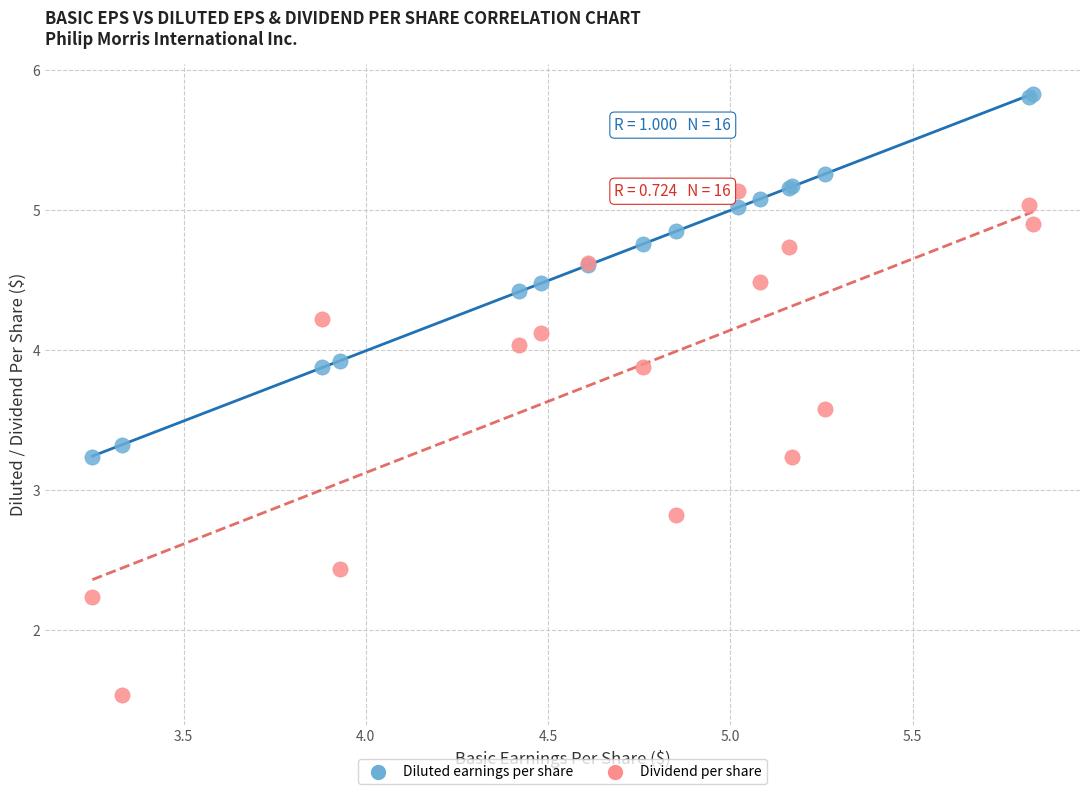

Which series reaches the maximum Y coordinate?

Diluted earnings per share